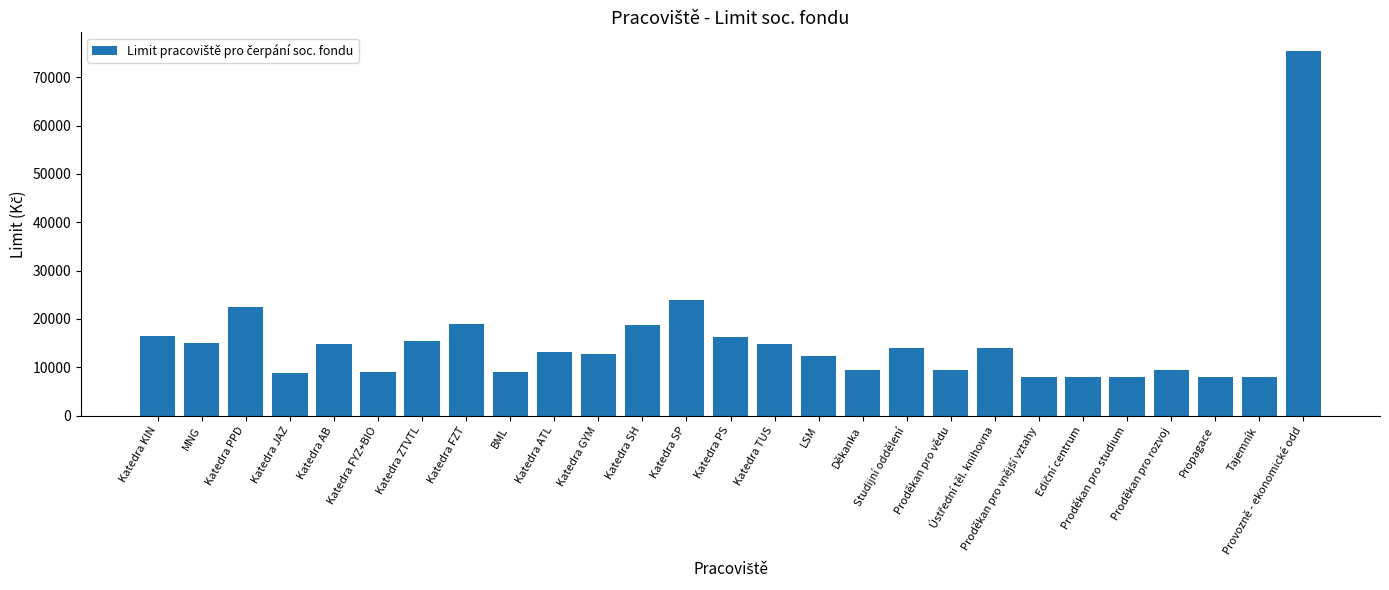

At which category does the chart reach its peak across all series?

Provozně - ekonomické odd